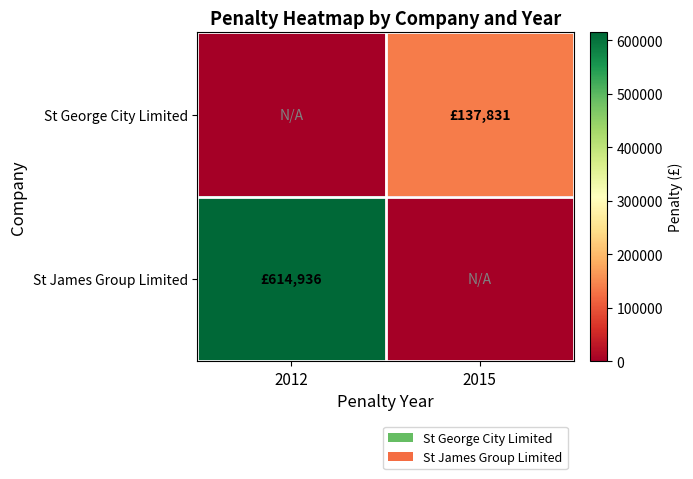

Which label corresponds to the smallest value in the chart?

2012